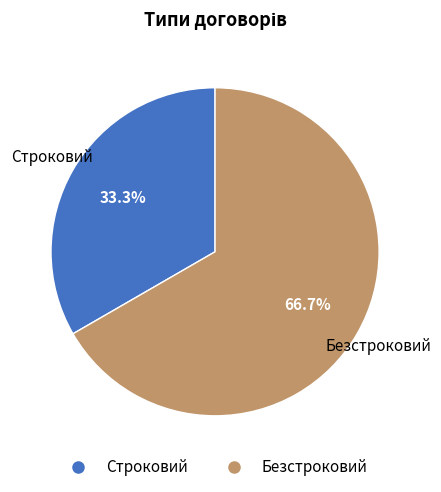

Combined, do Строковий and Безстроковий account for over 50%?

Yes